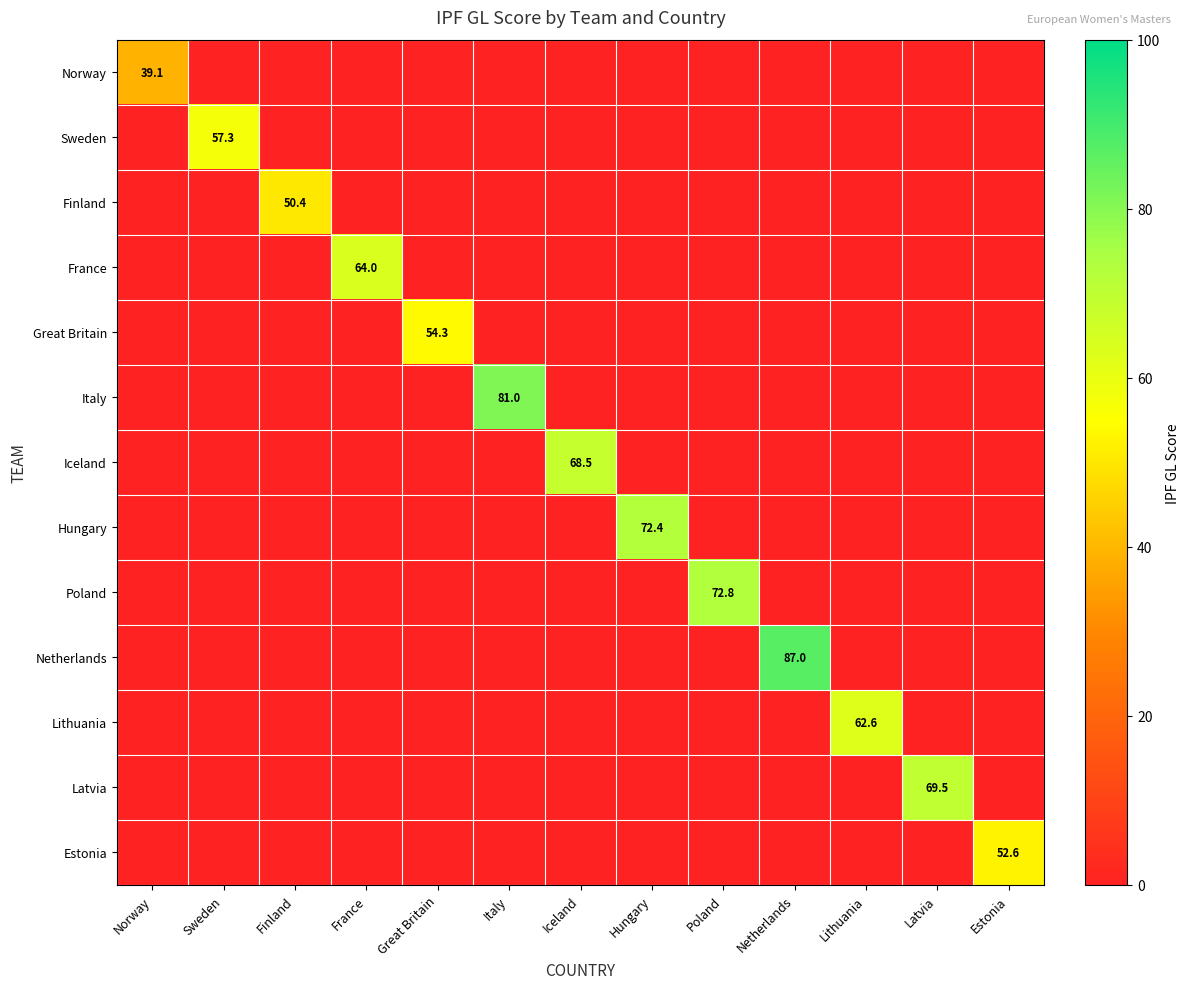

Is the value of Netherlands at Italy greater than the value of Iceland at Lithuania?

No